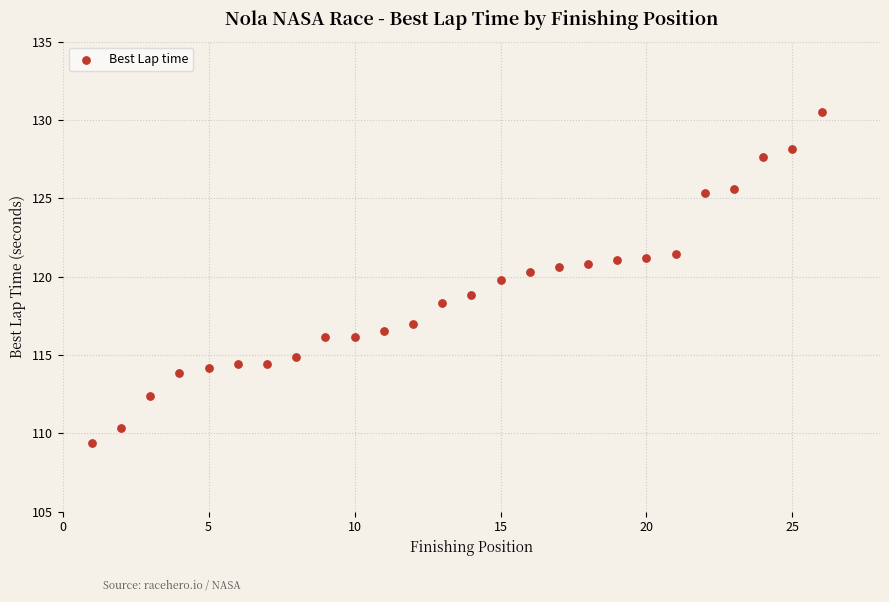

What is the range of Y values (max minus min)?

21.2